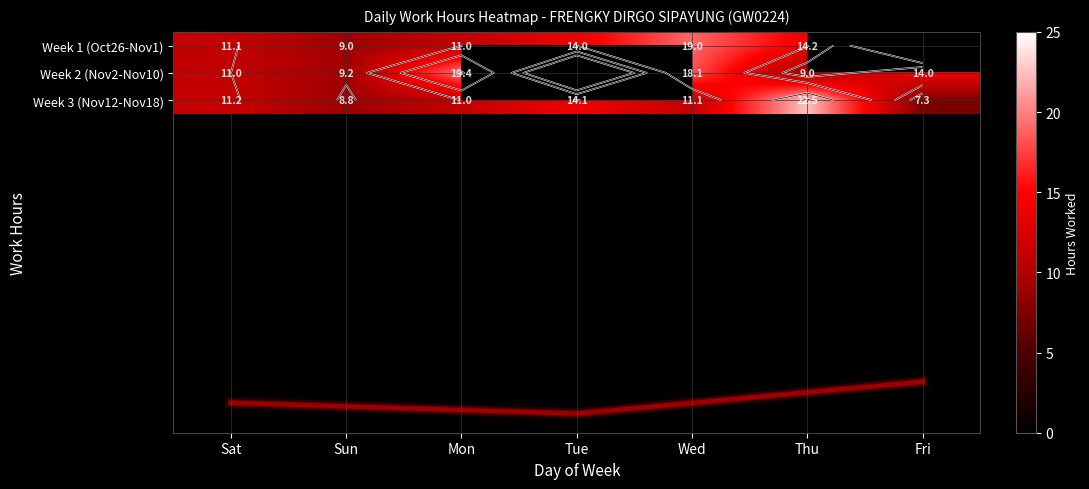

How many values in the Week 1 (Oct26-Nov1) series exceed 14?

3